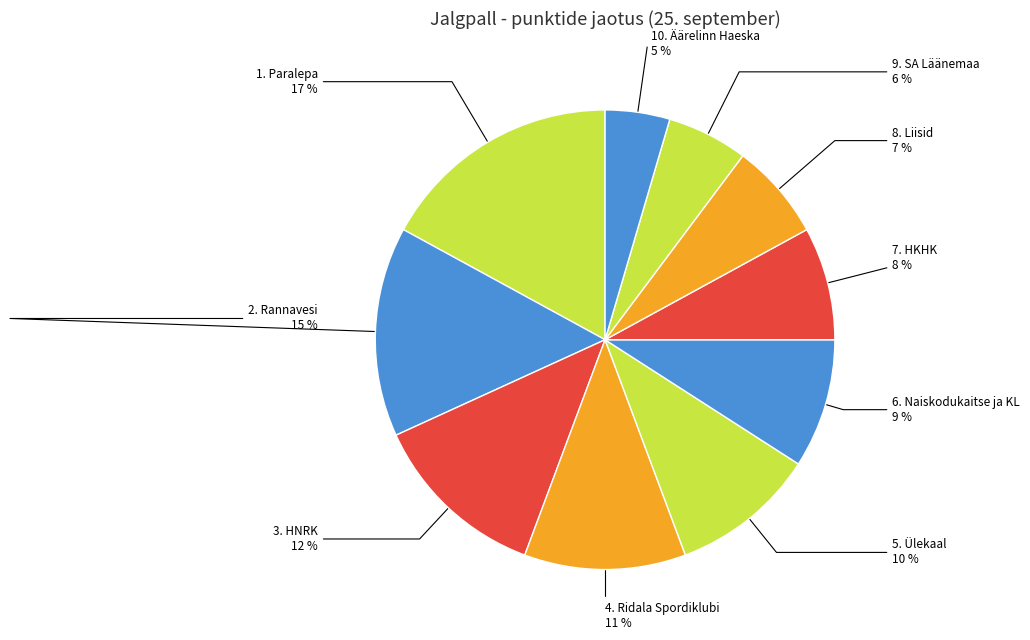

Combined, do 6. Naiskodukaitse ja KL and 4. Ridala Spordiklubi account for over 50%?

No